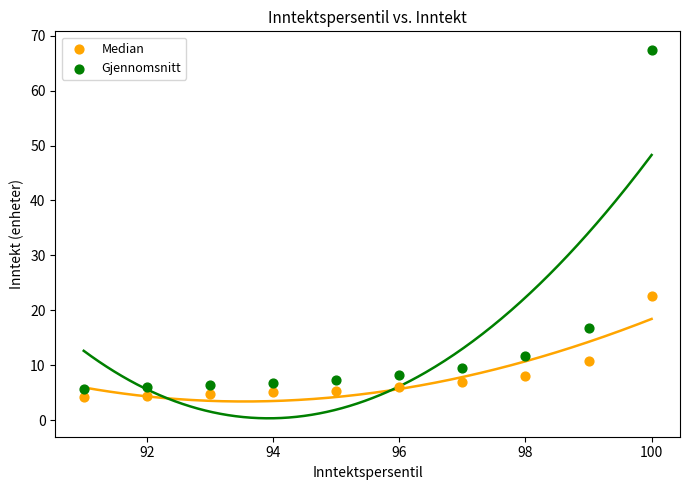

Across all series, what Y value is closest to 35?

22.6